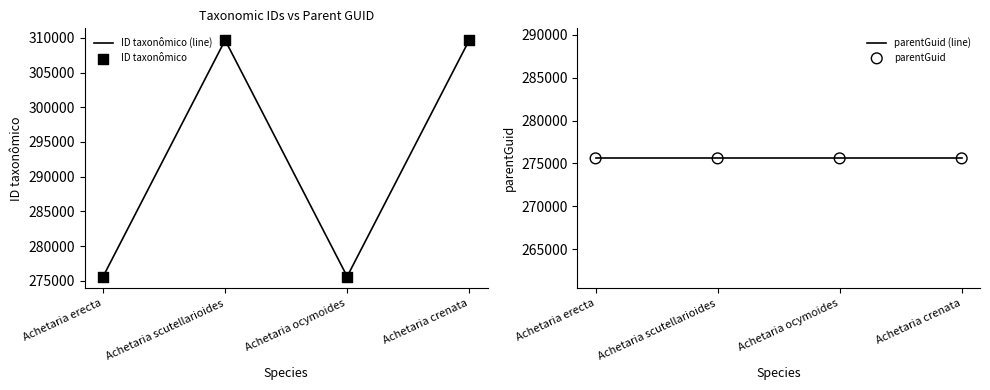

Which series reaches the minimum Y coordinate?

parentGuid (line)